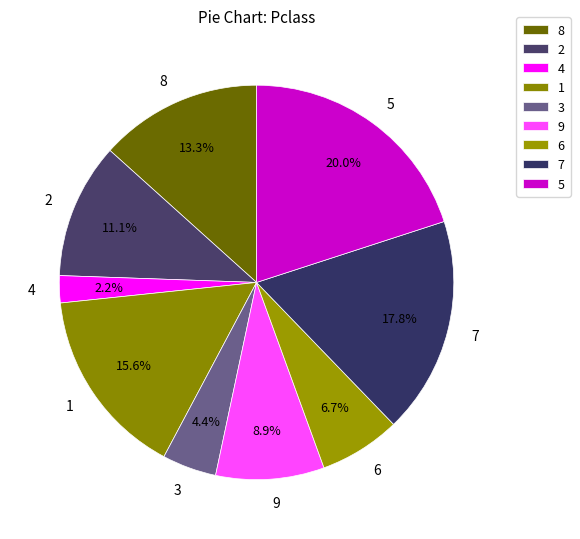

Is the sum of 1 and 5 greater than half?

No